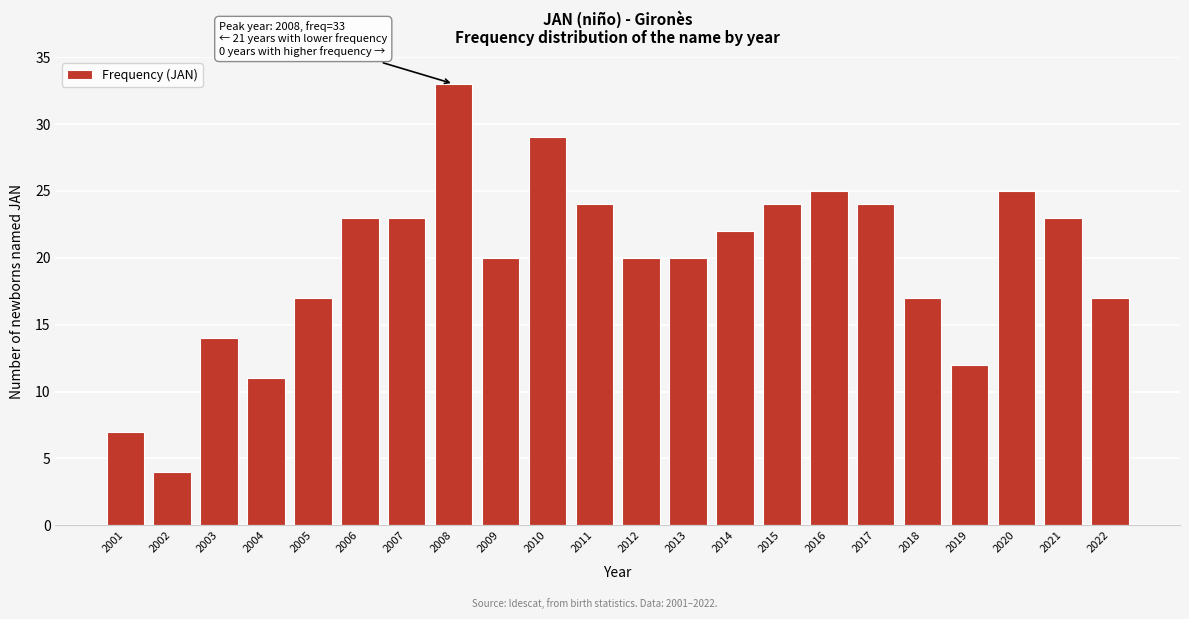

Reading left to right, list all the values displayed in this chart.

7	4	14	11	17	23	23	33	20	29	24	20	20	22	24	25	24	17	12	25	23	17